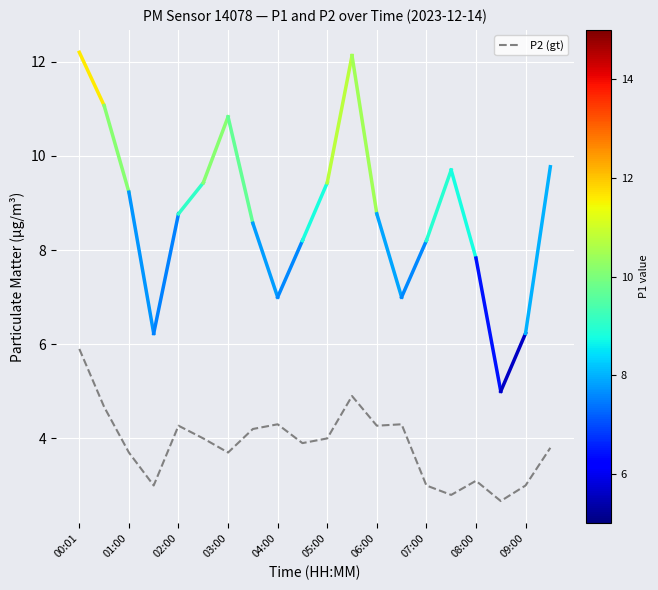

Reading left to right, what are all the values shown in this chart?

5.9	4.7	3.7	3.0	4.3	4.0	3.7	4.2	4.3	3.9	4.0	4.9	4.3	4.3	3.0	2.8	3.1	2.7	3.0	3.8